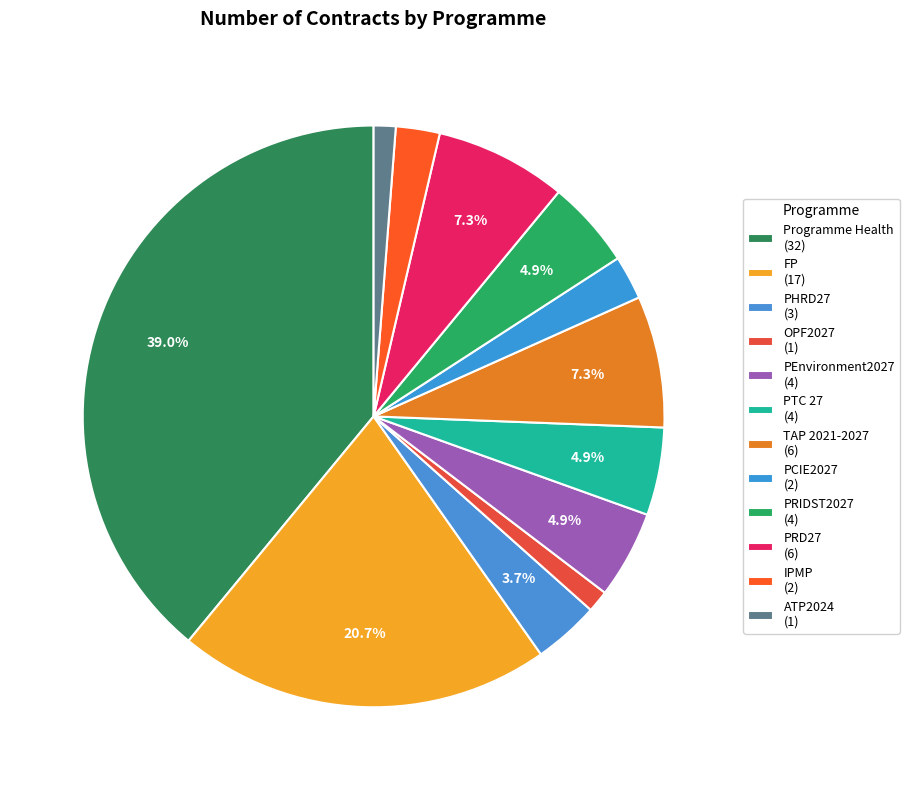

How many slices are in this pie chart?

12